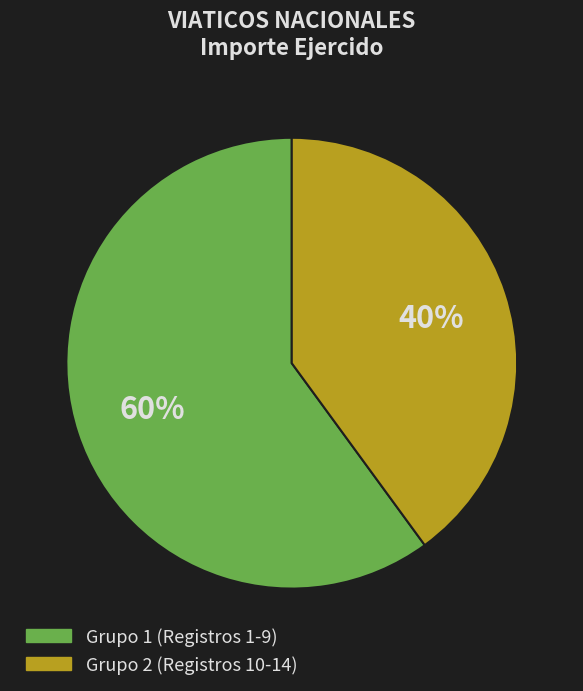

Count the number of slices in the pie.

2